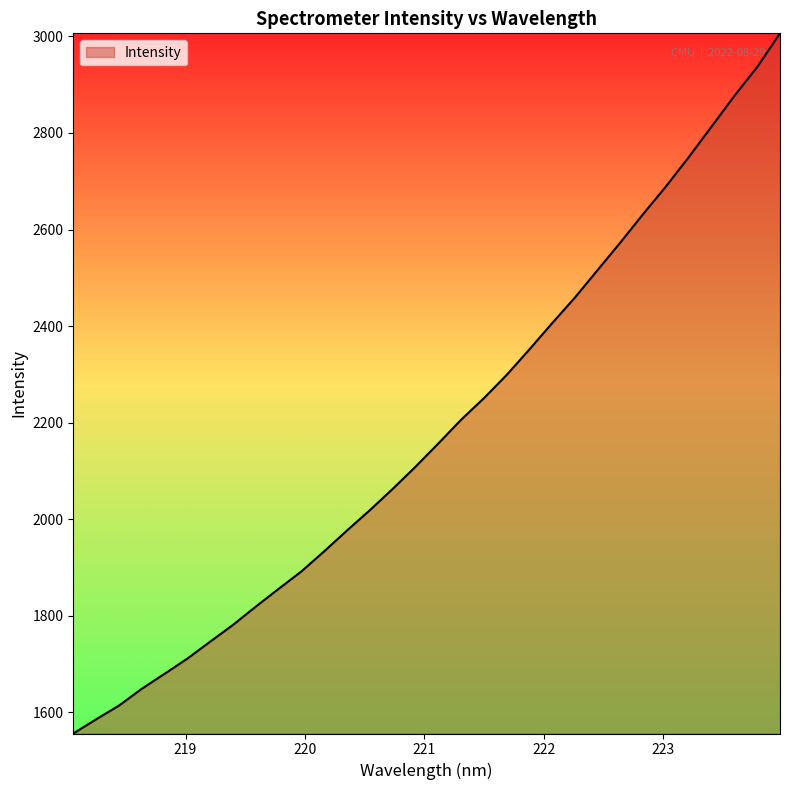

How many lines are shown in the chart?

1